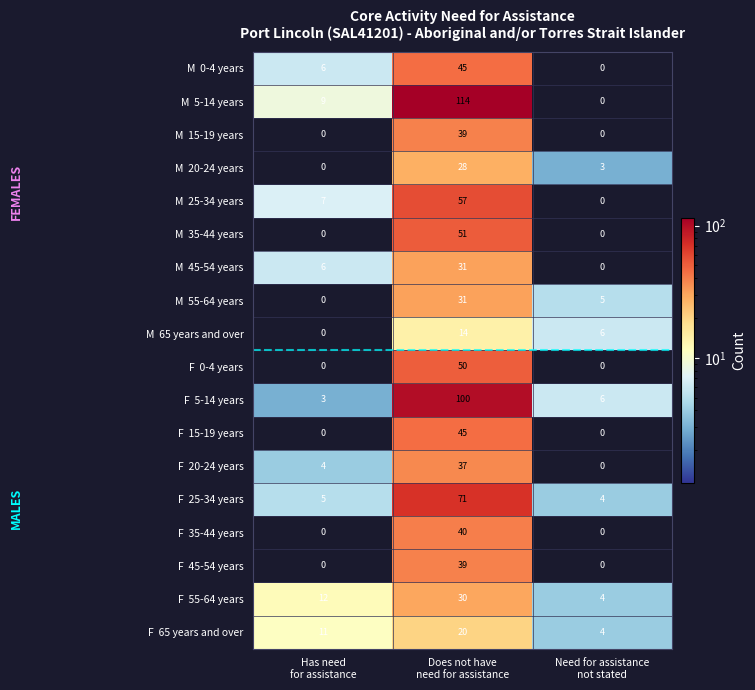

What is the greatest value displayed?

114